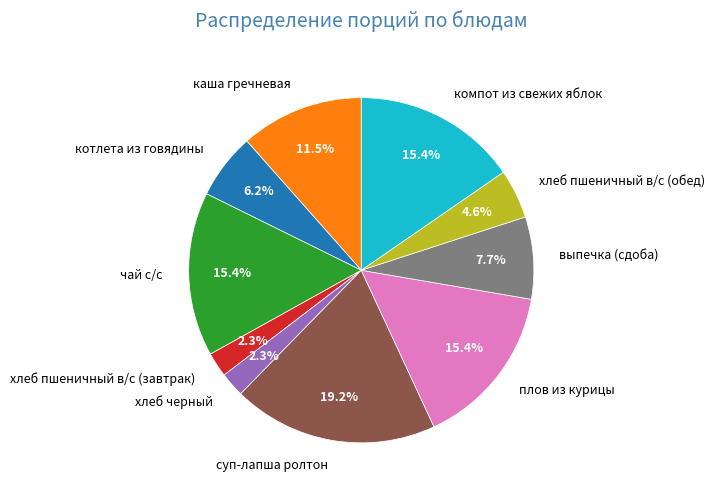

To the nearest percent, what is the combined percentage of суп-лапша ролтон and хлеб черный?

22%